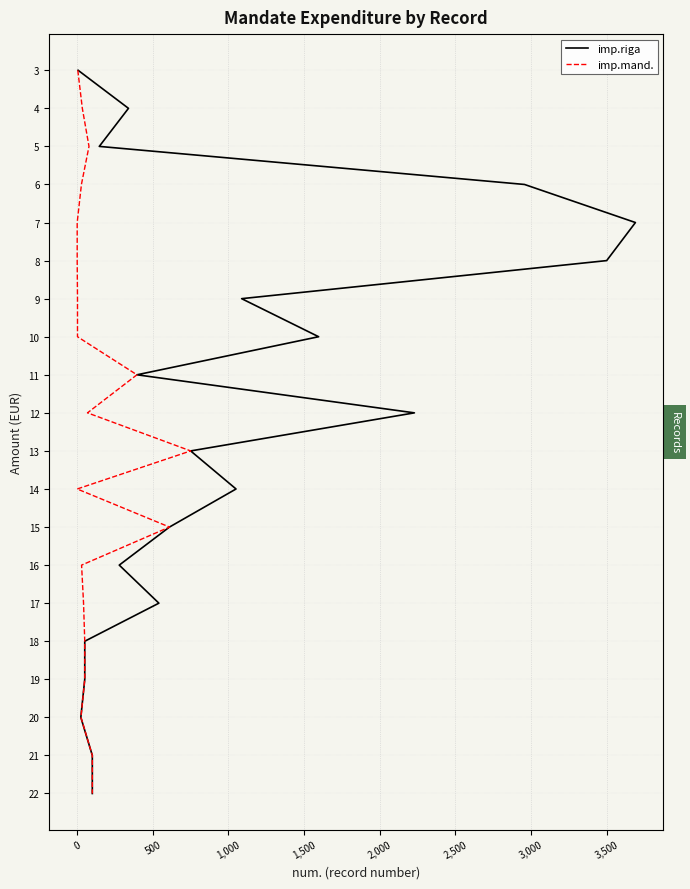

At 2,500, list the series in order from smallest to largest.

imp.riga, imp.mand.